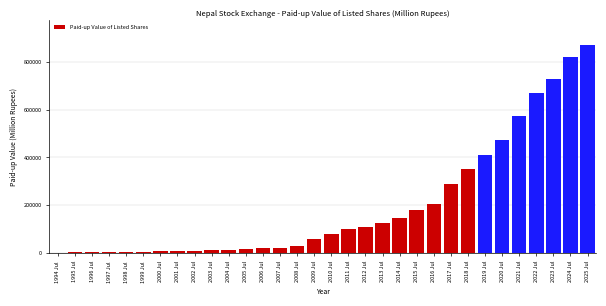

Approximately how many times larger is the value at 2023 Jul compared to 2011 Jul?

7.3